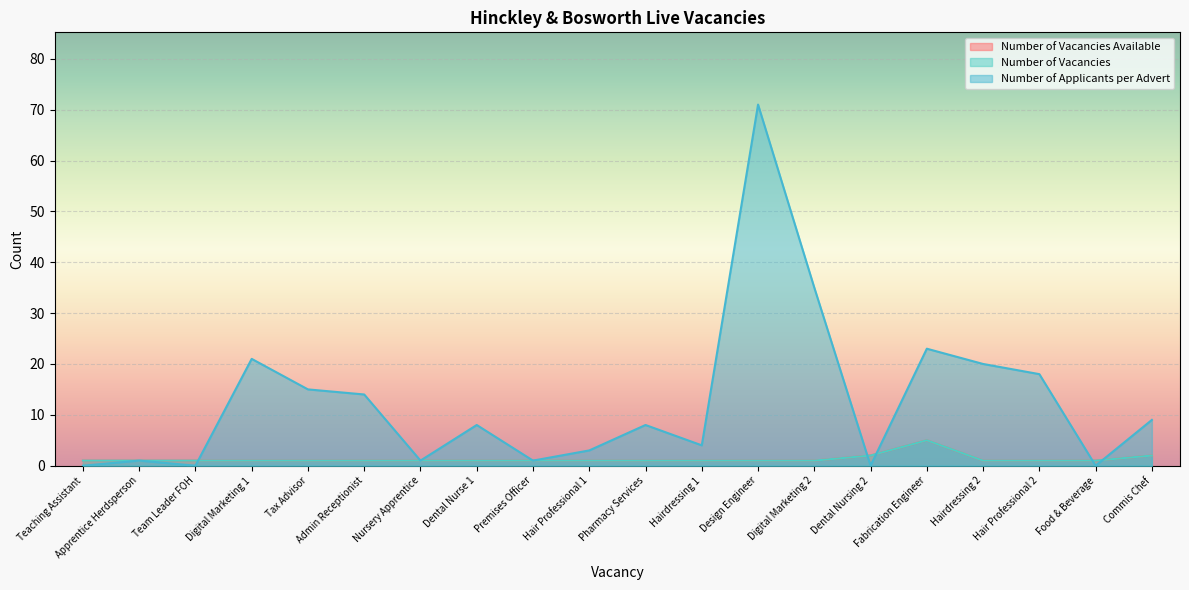

Which series has the widest spread of values?

Number of Applicants per Advert